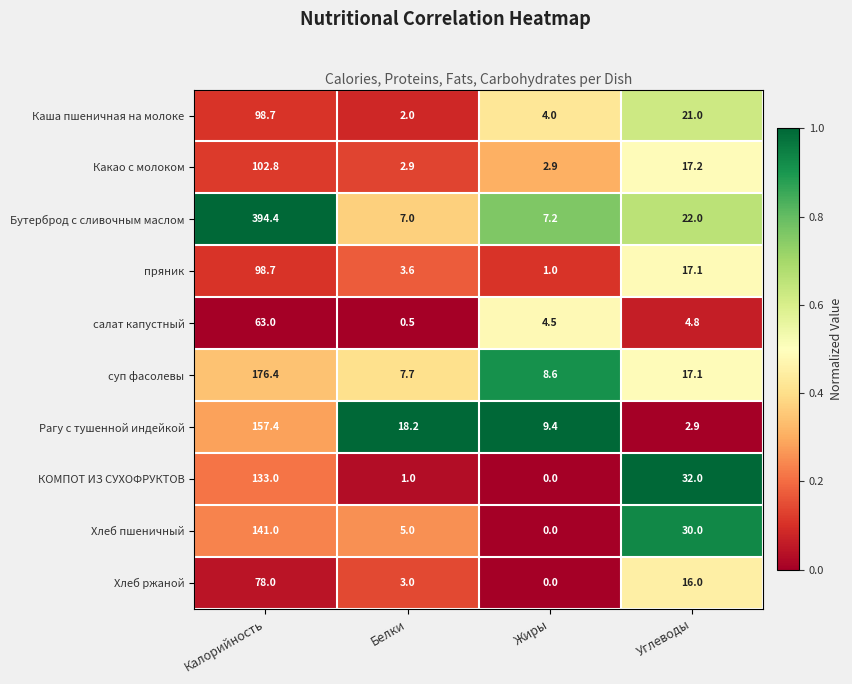

Which series has the largest range (max minus min)?

Бутерброд с сливочным маслом